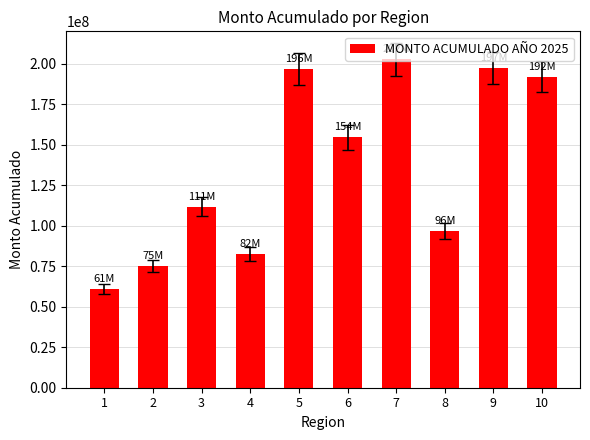

What is the ratio of the value at 6 to the value at 7?

0.8